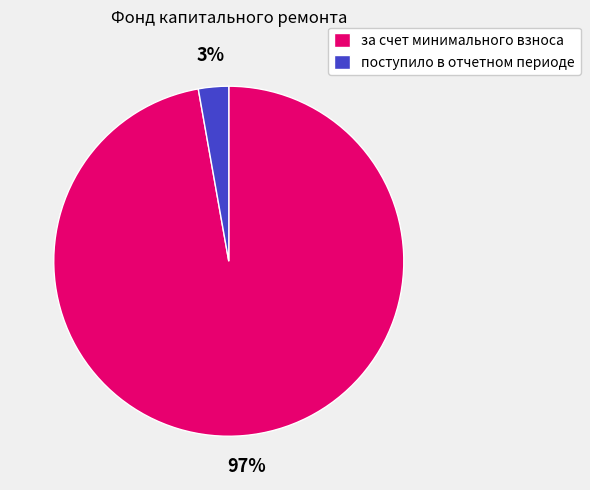

Between за счет минимального взноса and поступило в отчетном периоде, which is larger?

за счет минимального взноса